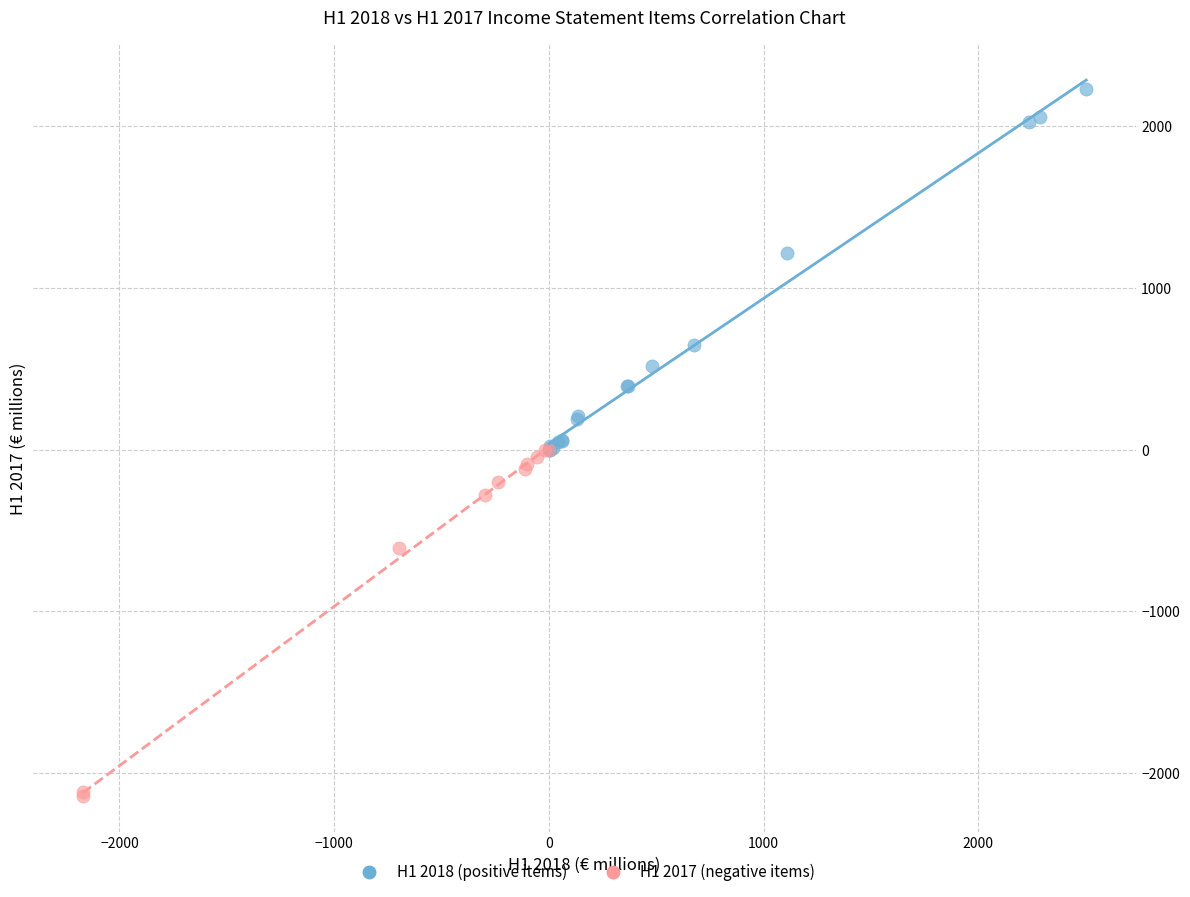

Which series contains the lowest Y value?

H1 2017 (negative items)